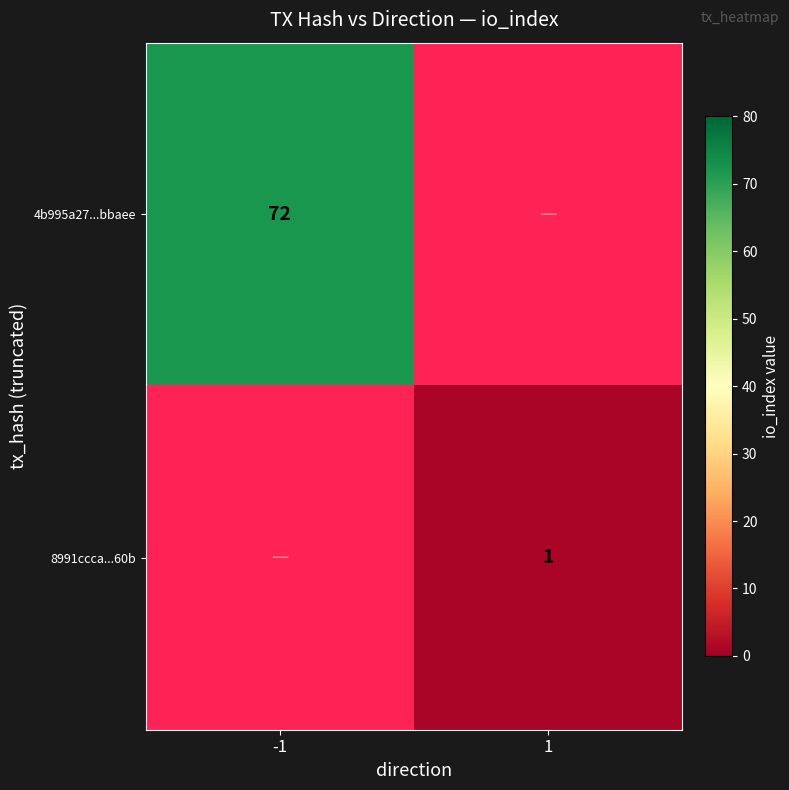

The 4b995a27...bbaee series shows 72 at -1. True or false?

True